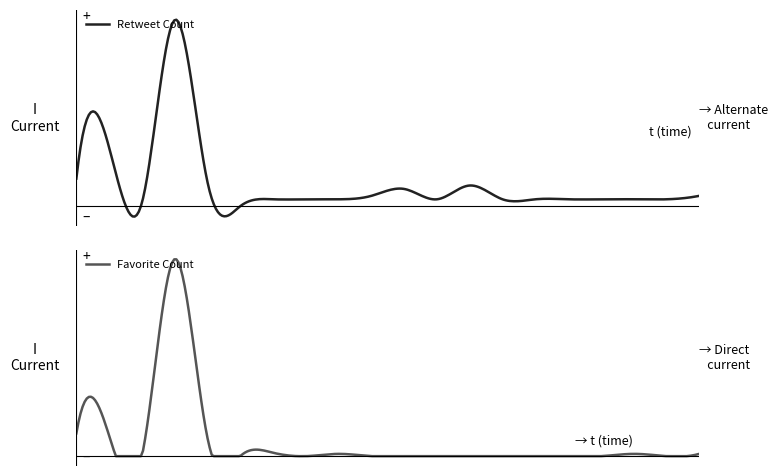

How many lines are shown in the chart?

2